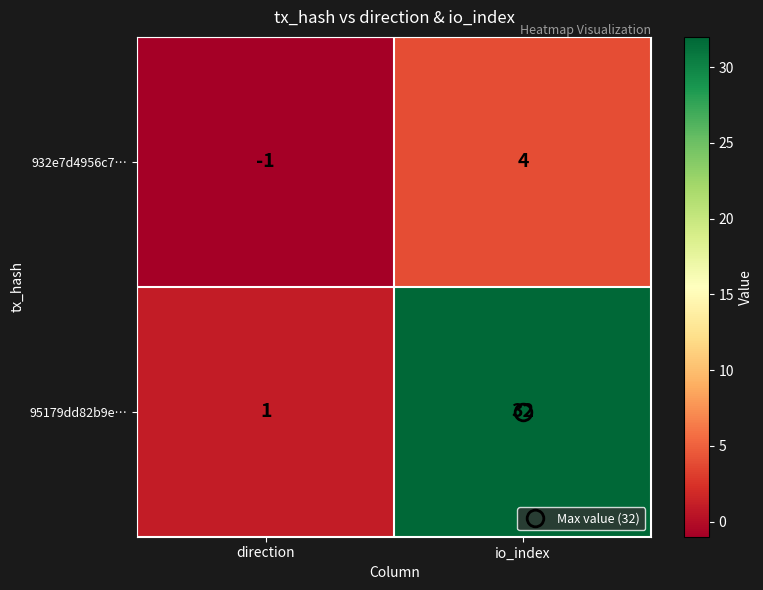

True or false: 932e7d4956c7… has a value of 0 at direction.

False